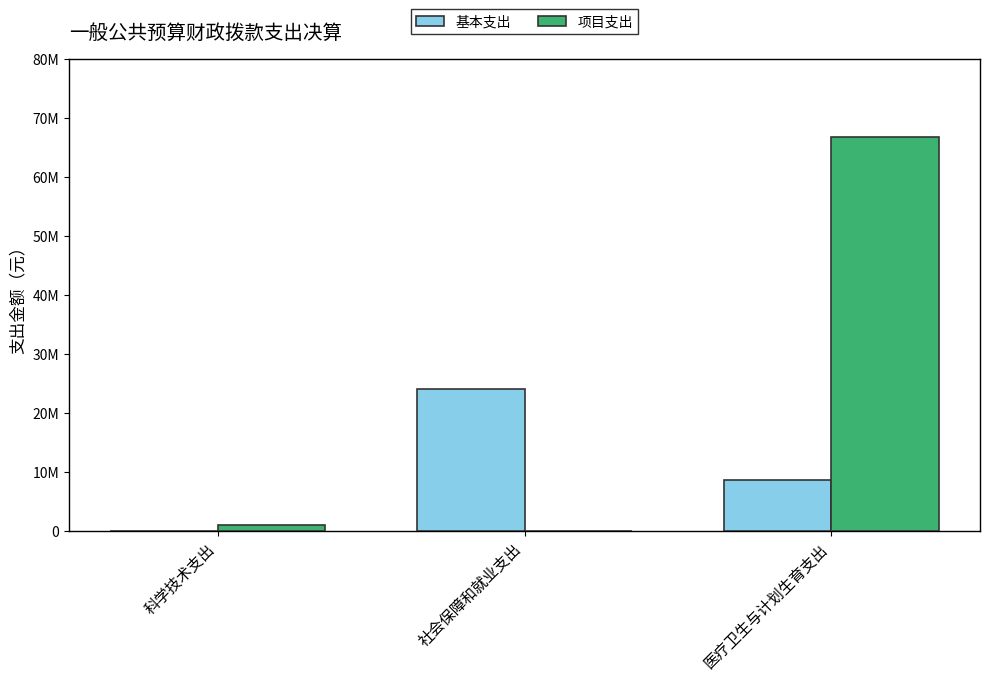

At which category is the sum across all series the highest?

医疗卫生与计划生育支出